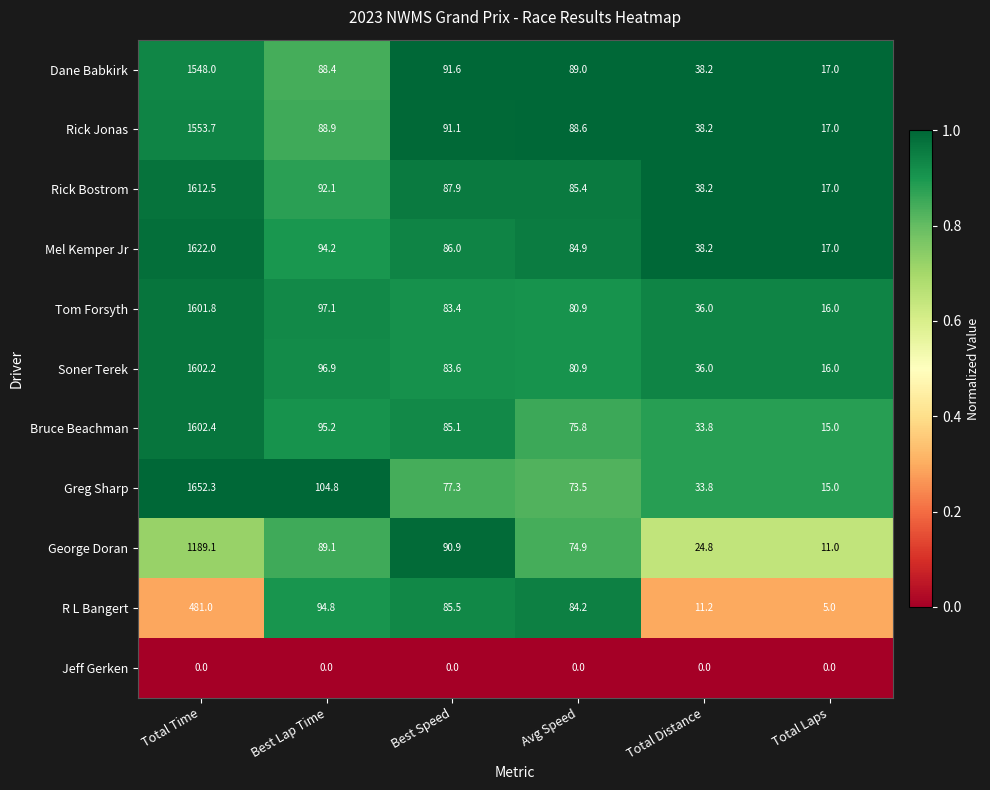

Rank the series at Total Time from highest to lowest value.

Greg Sharp, Mel Kemper Jr, Rick Bostrom, Bruce Beachman, Soner Terek, Tom Forsyth, Rick Jonas, Dane Babkirk, George Doran, R L Bangert, Jeff Gerken